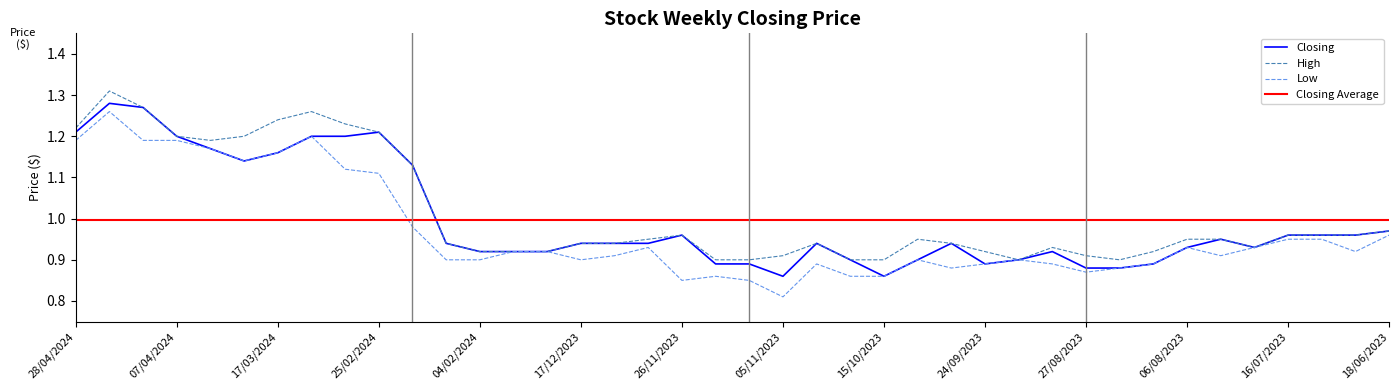

True or false: Closing has more than 2 points higher than both neighbors.

True